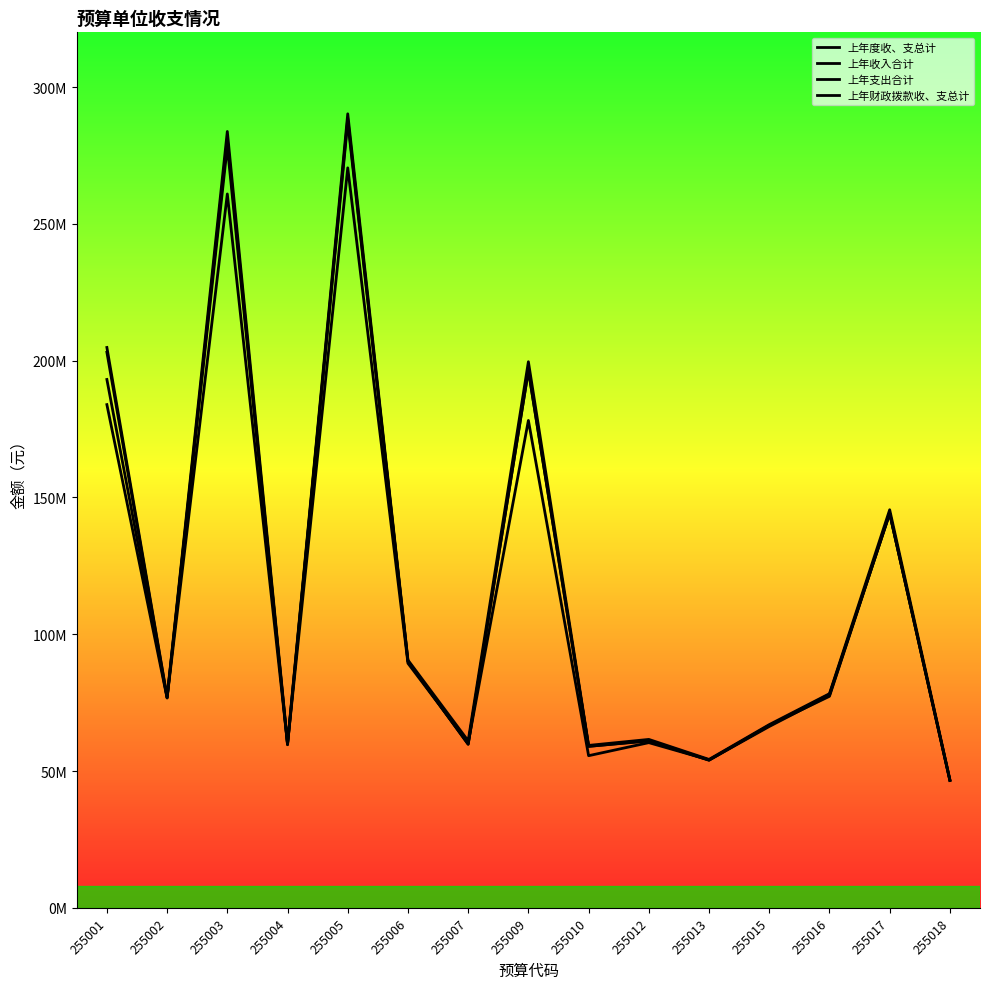

Does the chart have visible grid lines?

No